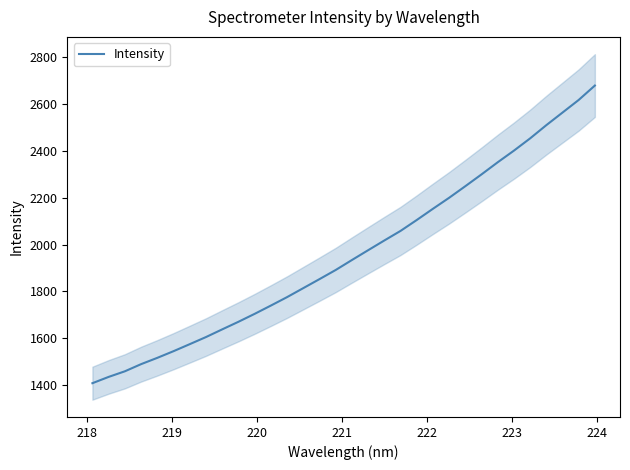

What is the maximum value for Intensity?

2679.1